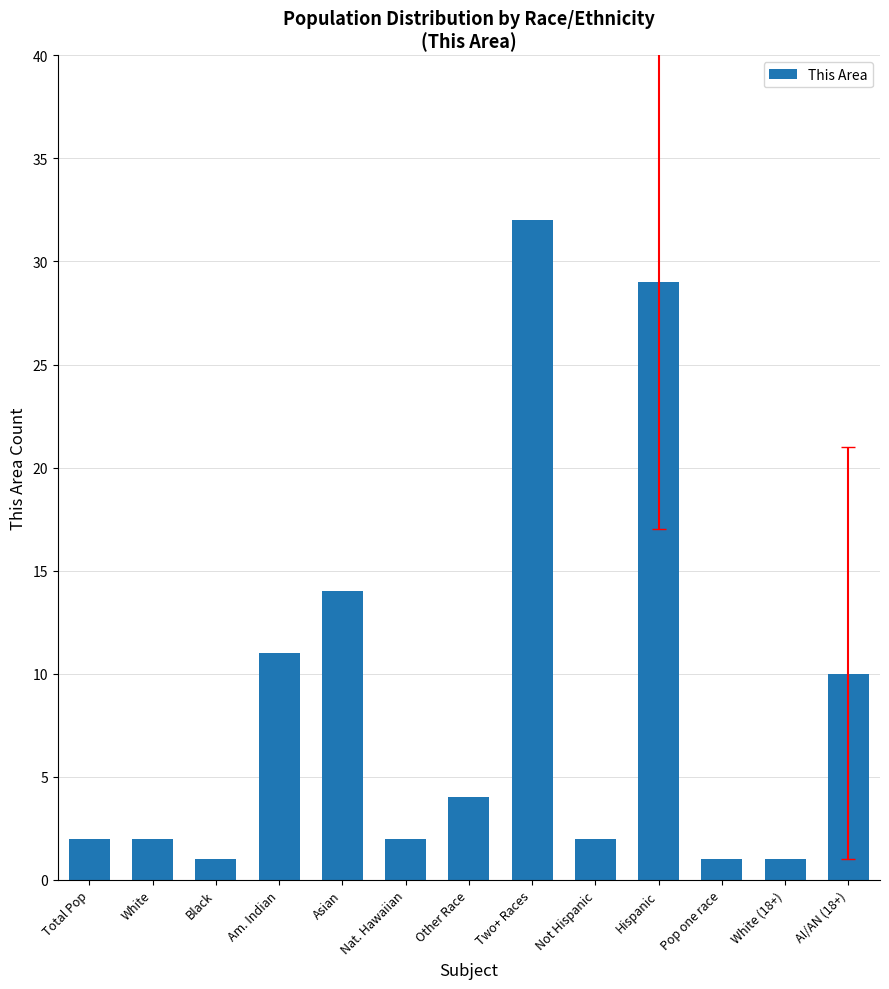

What is the difference between the maximum and minimum values?

31